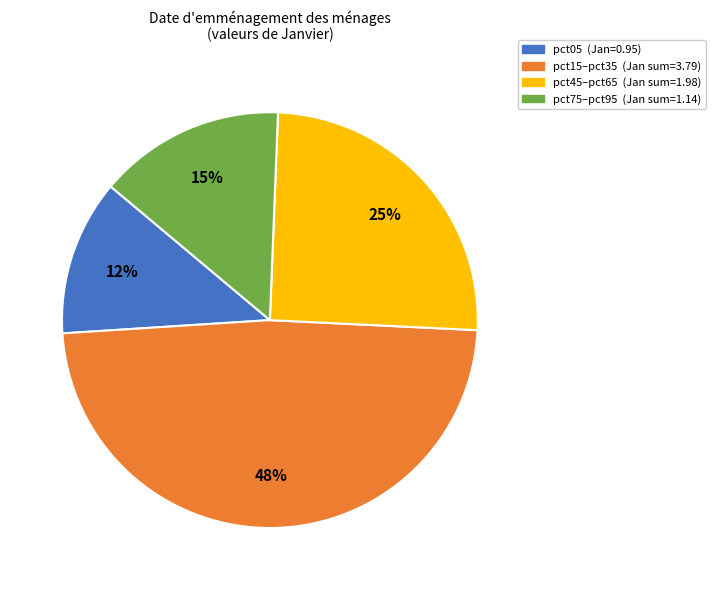

Does any single category account for the majority?

No